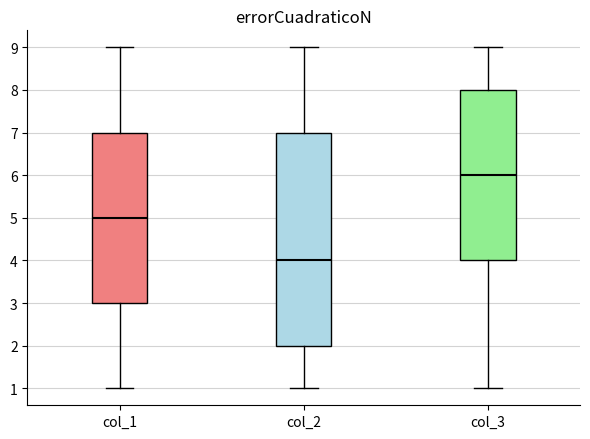

Which box is the tallest, from its lower edge to its upper edge?

col_2